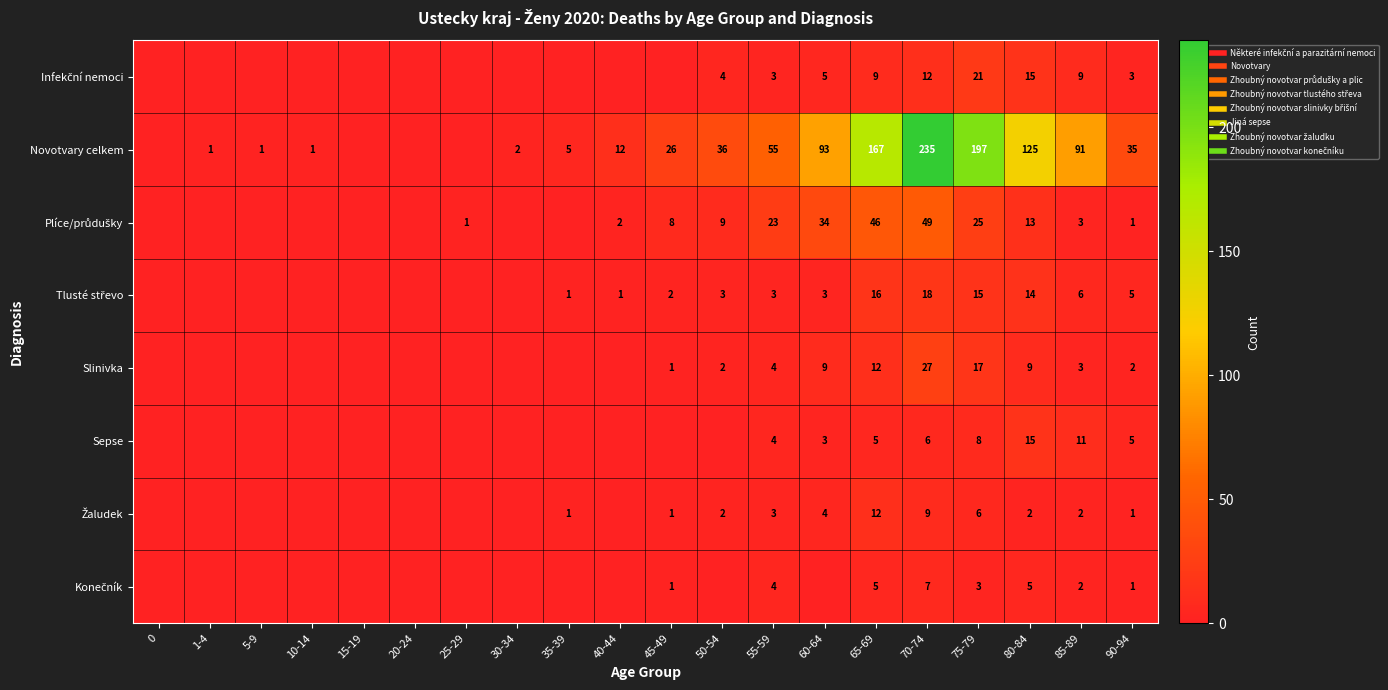

How many data points in Infekční nemoci are above 0?

9